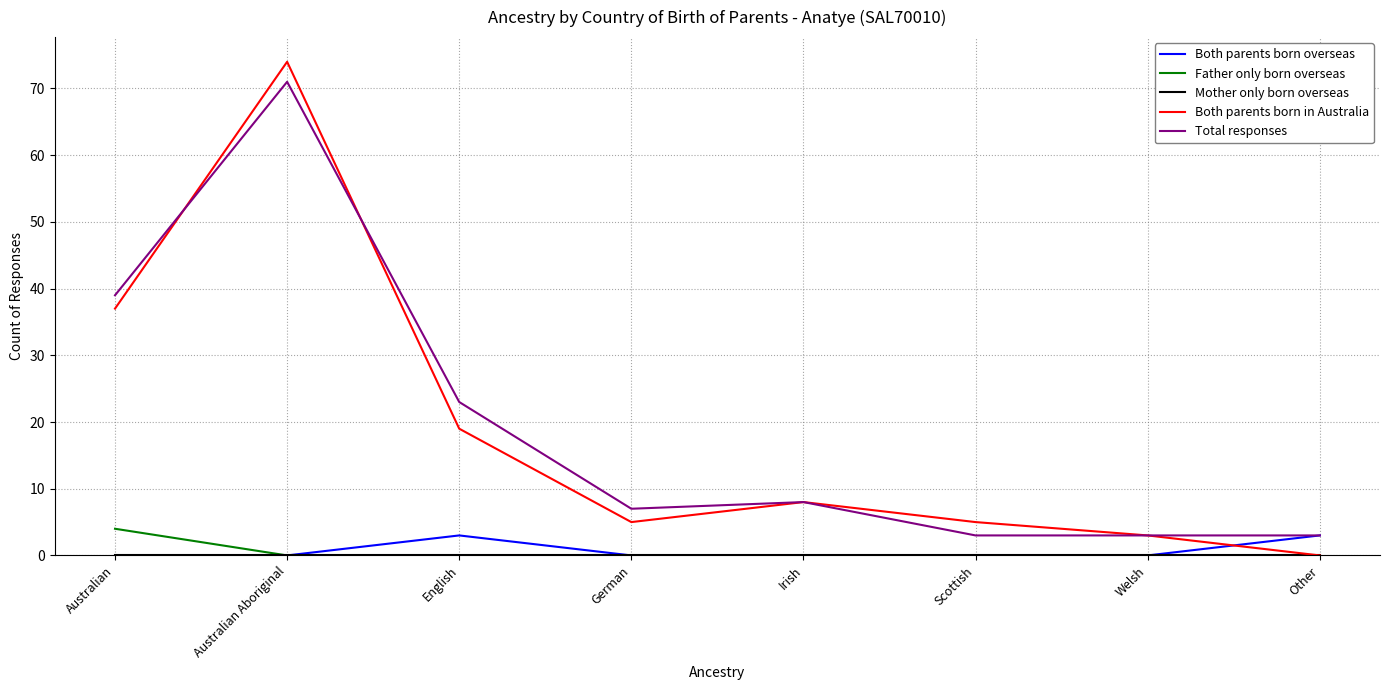

What is the greatest value displayed?

74